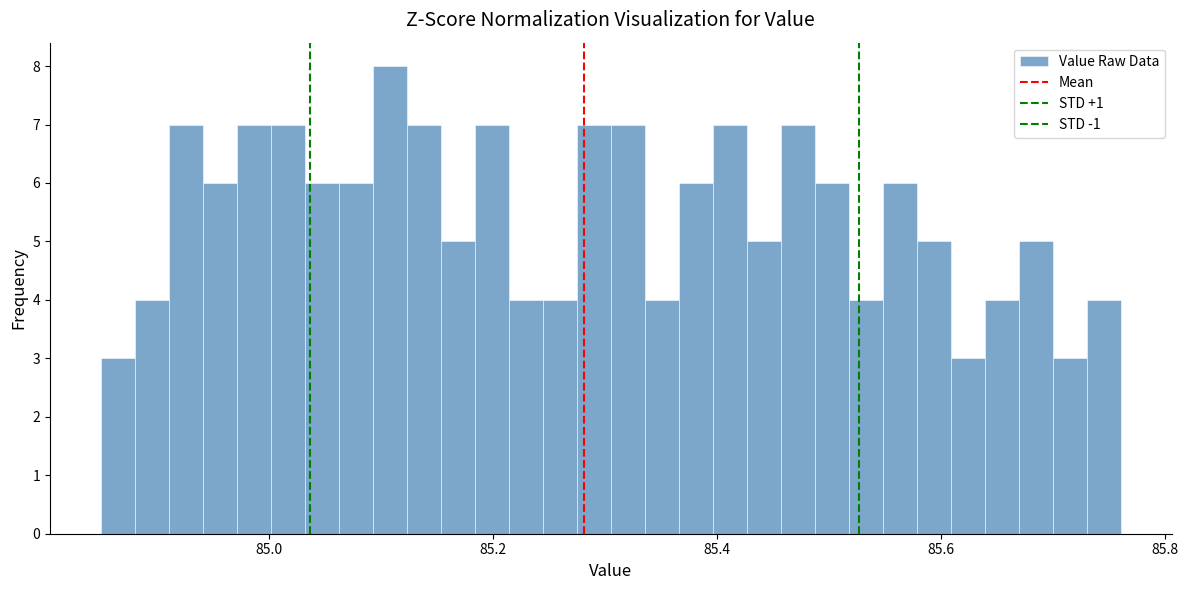

Read against the x-axis, roughly where is the centre of the tallest bar?

85.10